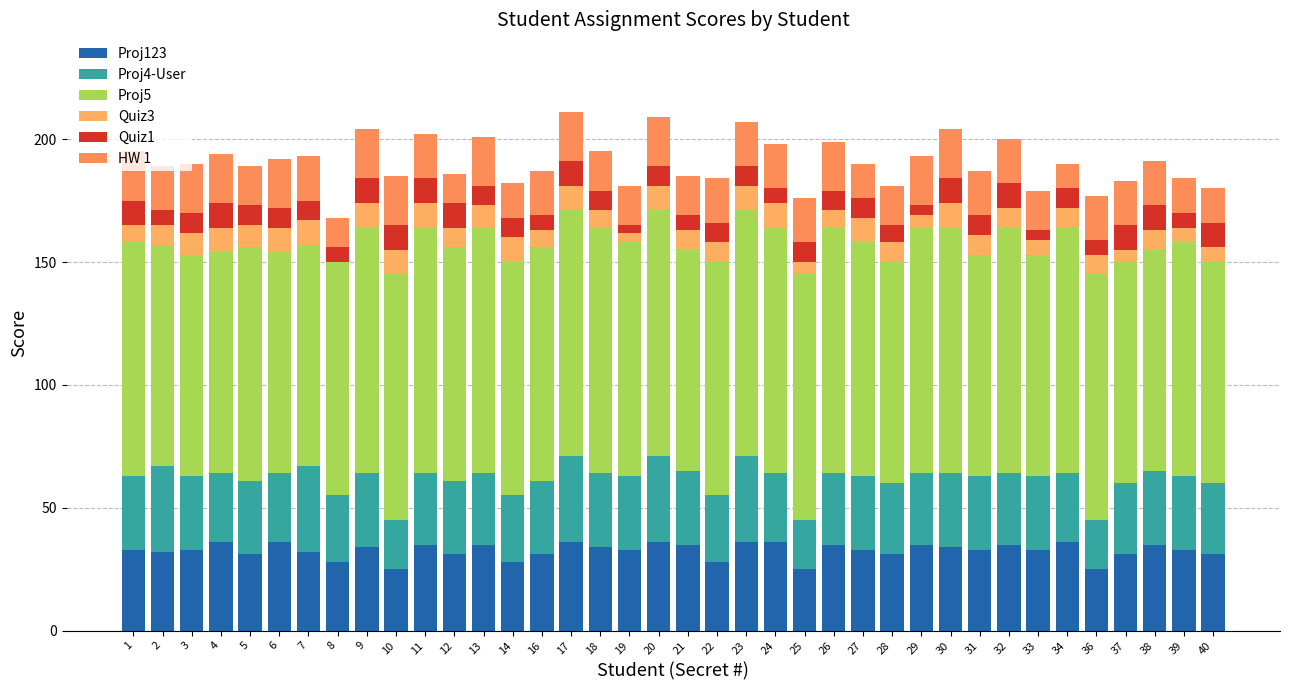

Where is Proj123 nearest to the value 30?

5